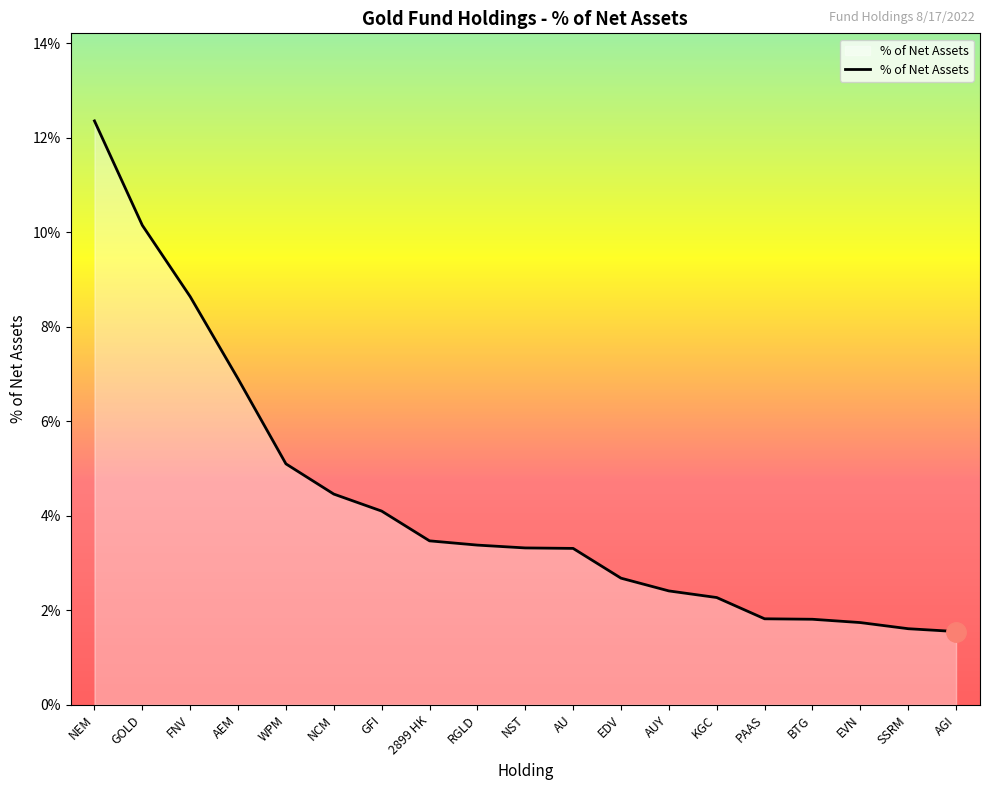

Is it true that the value at KGC is 2.3?

True